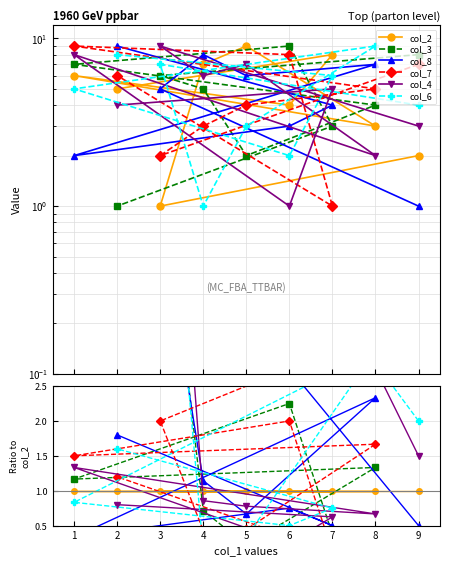

The value of col_2 at 9 is 1.6. True or false?

False